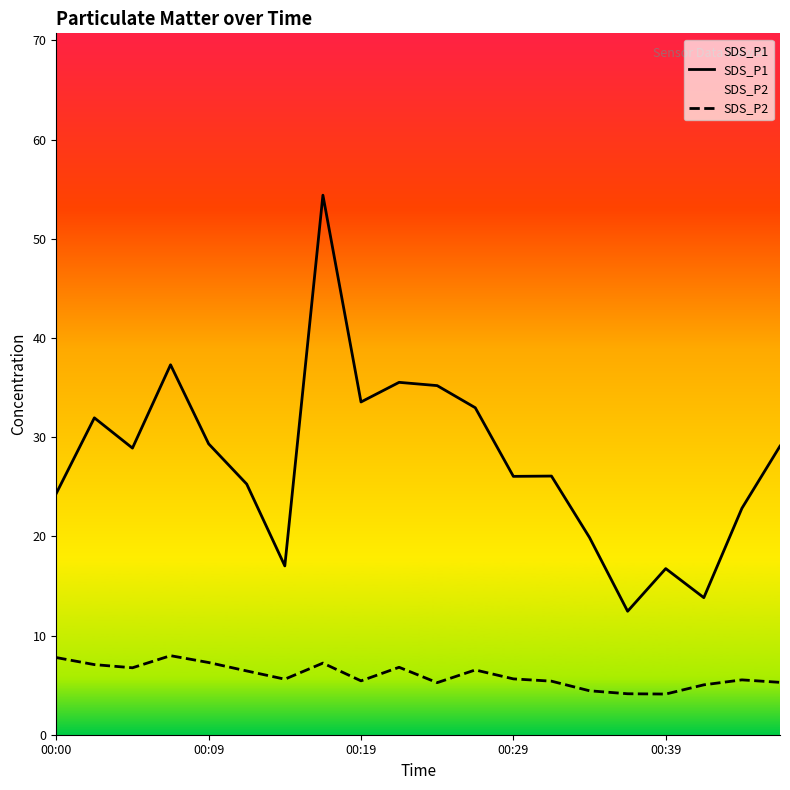

How many data points does each series have?

20